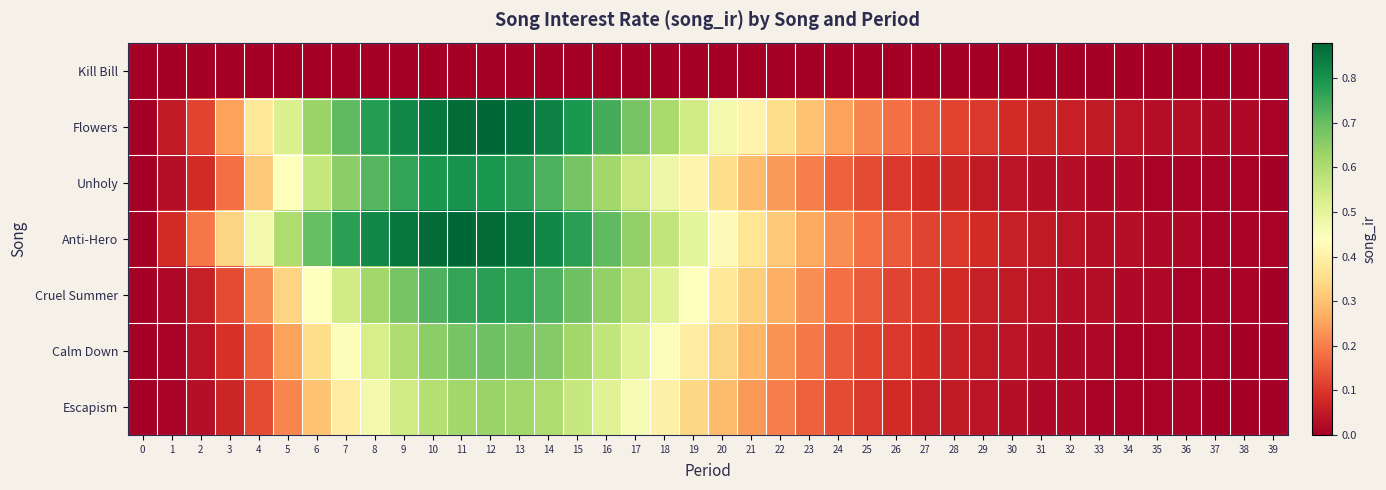

How many data points does each series have?

40